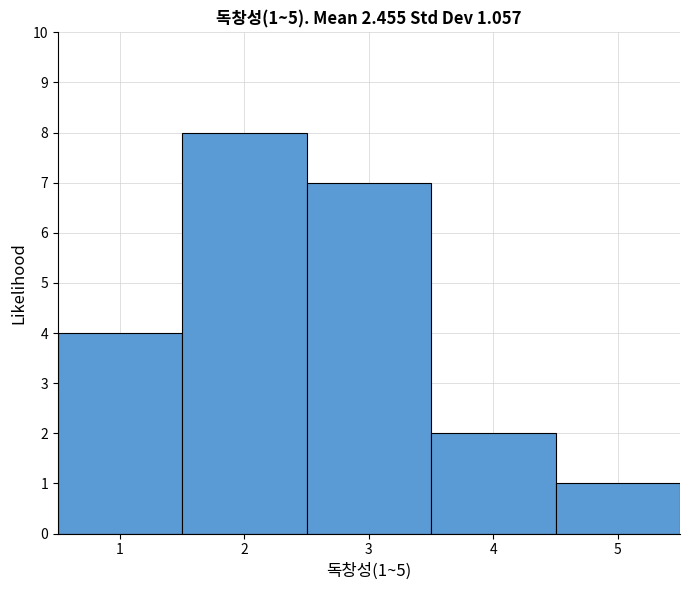

Over which range of the x-axis is the bar tallest?

1.5 to 2.5